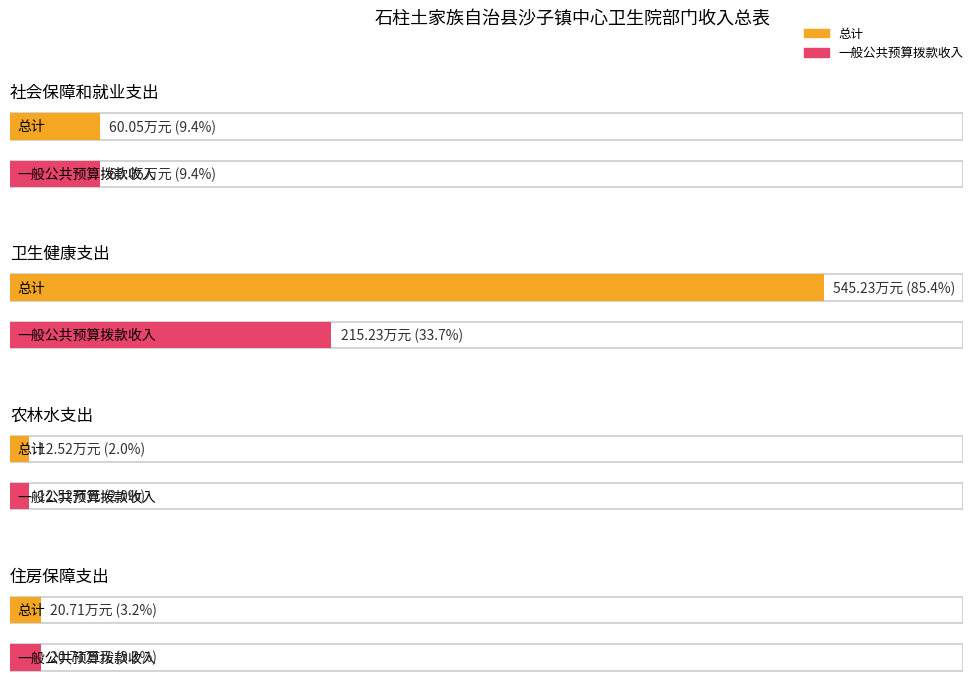

What position from the left is 卫生健康支出?

2